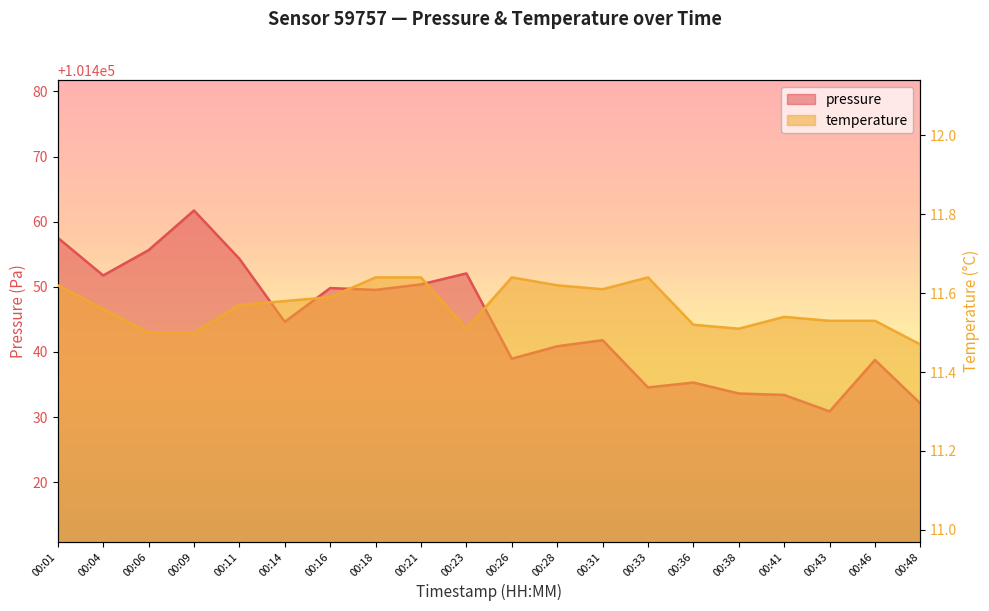

Rank the categories by temperature value from lowest to highest.

00:48, 00:06, 00:09, 00:23, 00:38, 00:36, 00:43, 00:46, 00:41, 00:04, 00:11, 00:14, 00:16, 00:31, 00:01, 00:28, 00:18, 00:21, 00:26, 00:33